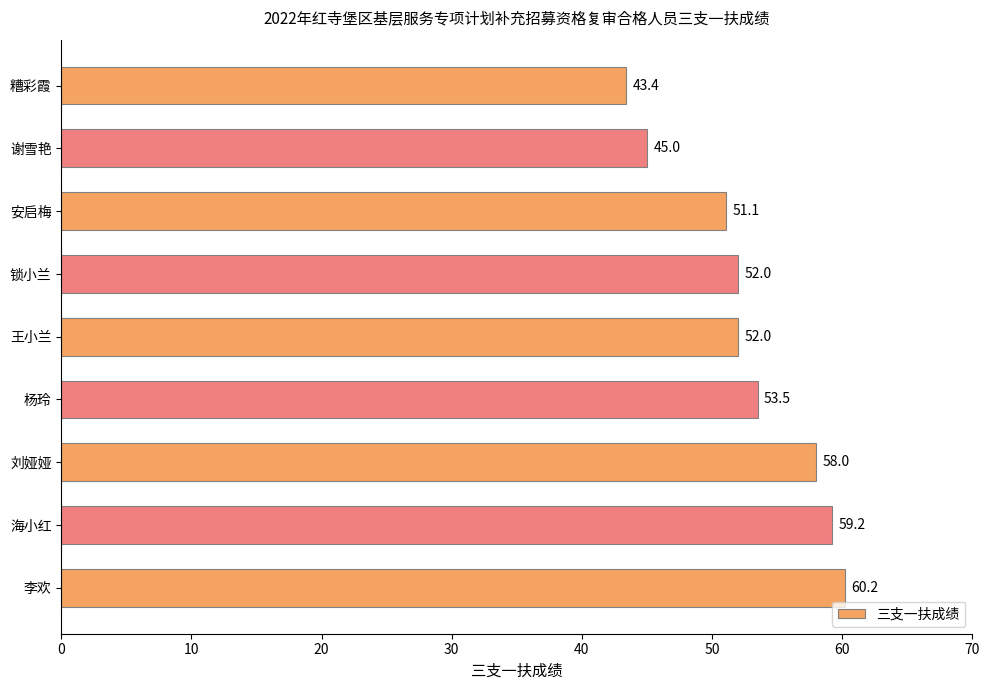

True or false: the data shows 37.9 at 刘娅娅.

False